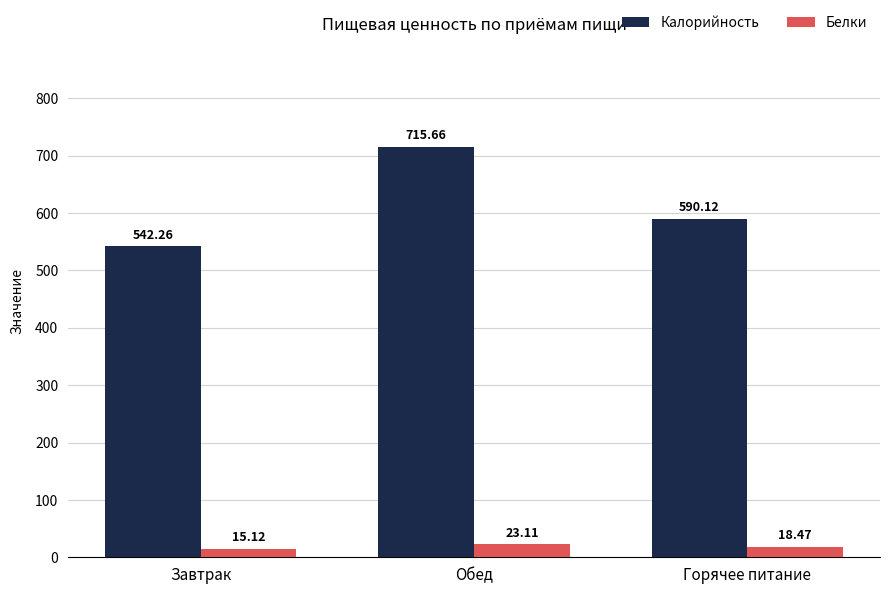

Which category has the highest value across all series?

Обед